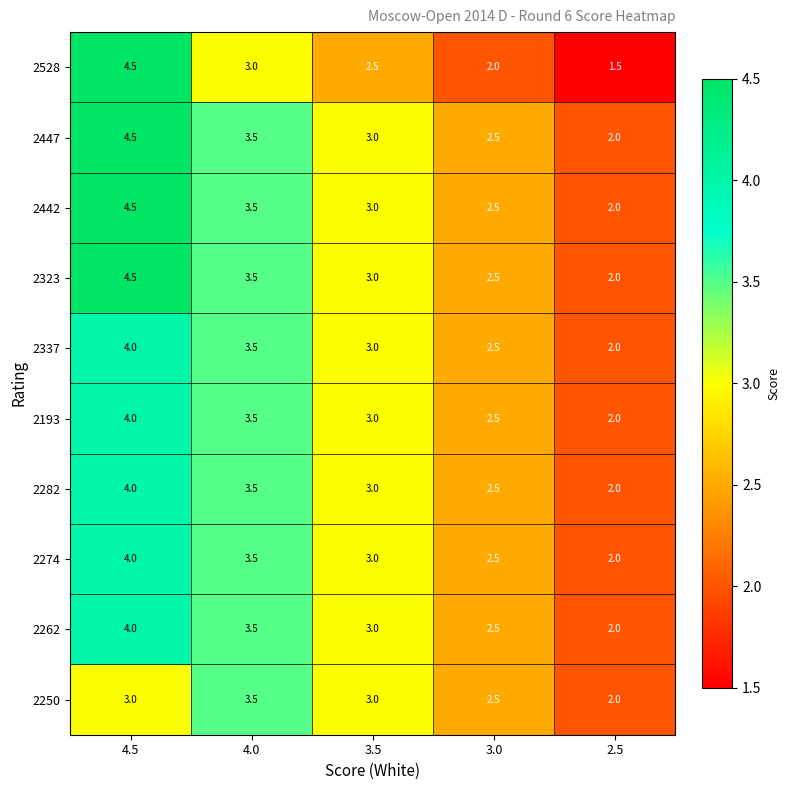

What is the total value across all series at 3.5?

29.5